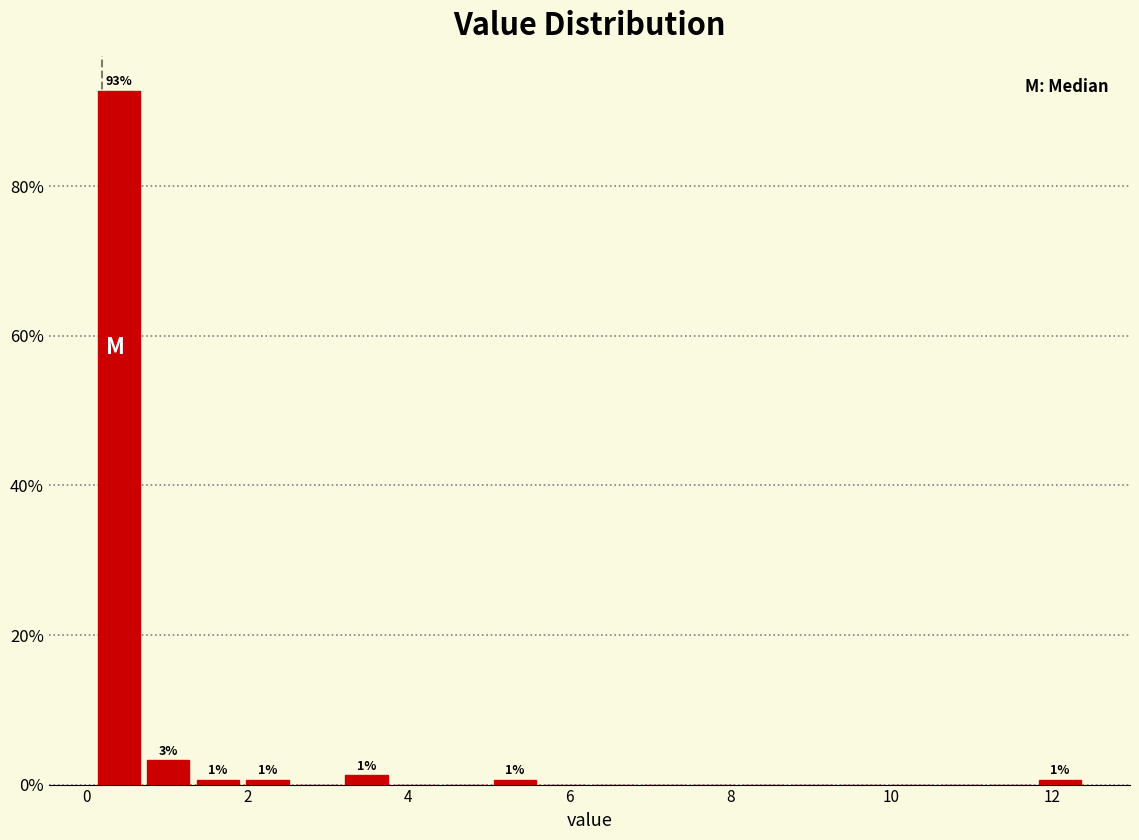

Around what value on the x-axis is the tallest bar? Give the approximate position of its centre, as read against the axis.

0.4